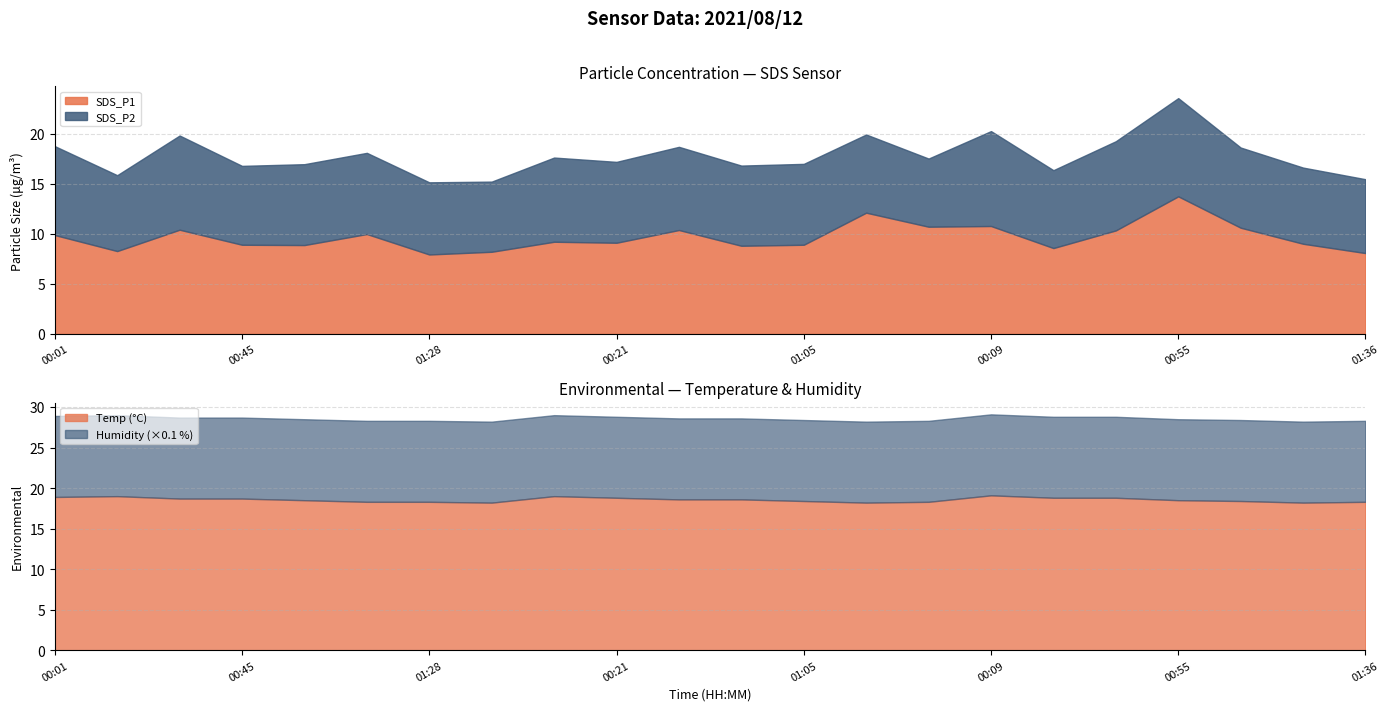

Reading right to left, list all the values displayed in this chart.

SDS_P1: 8.1	9.0	10.6	13.7	10.3	8.6	10.8	10.7	12.1	8.9	8.8	10.4	9.1	9.2	8.2	7.9	10.0	8.9	8.9	10.4	8.3	9.9
SDS_P2: 7.4	7.6	8.0	9.8	8.9	7.8	9.5	6.8	7.8	8.1	8.0	8.3	8.1	8.4	7.0	7.2	8.1	8.1	7.9	9.4	7.6	8.9
Temp: 18.3	18.2	18.4	18.5	18.8	18.8	19.1	18.3	18.2	18.4	18.6	18.6	18.8	19.0	18.2	18.3	18.3	18.5	18.7	18.7	19.0	18.9
Humidity: 99.9	99.9	99.9	99.9	99.9	99.9	99.9	99.9	99.9	99.9	99.9	99.9	99.9	99.9	99.9	99.9	99.9	99.9	99.9	99.9	99.9	99.9